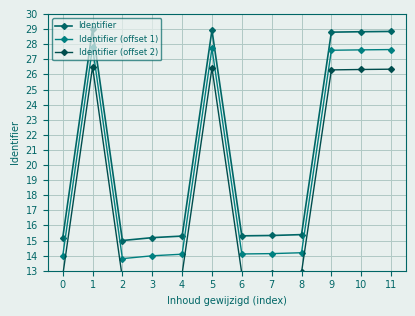

Rank the series by their maximum value, from lowest to highest.

Identifier (offset 2), Identifier (offset 1), Identifier